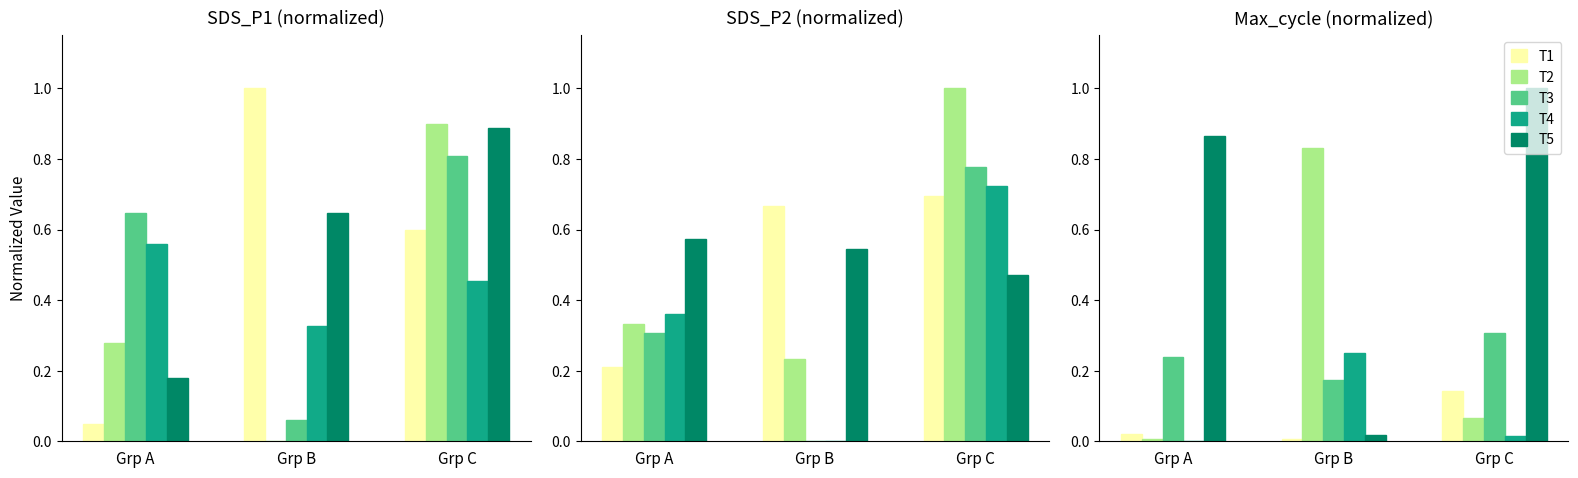

What is the total value across all series at Grp B?

1.3